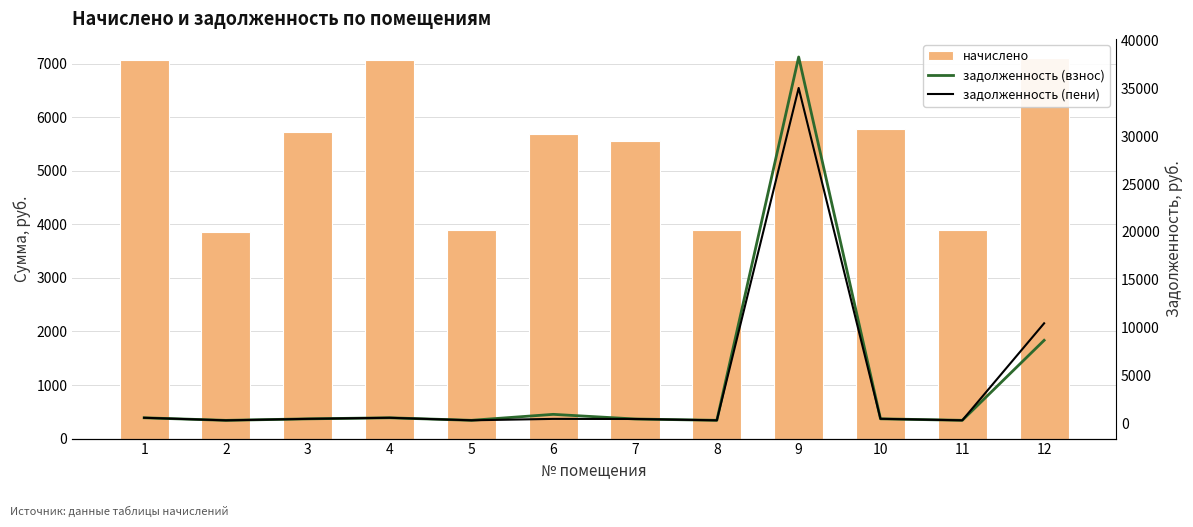

Reading left to right, list all the values displayed in this chart.

начислено: 1=7060.6	2=3849.1	3=5728.2	4=7060.6	5=3894.7	6=5682.6	7=5557.3	8=3894.7	9=7072.0	10=5773.7	11=3894.7	12=7106.2
задолженность (взнос): 1=588.4	2=320.8	3=477.4	4=588.4	5=324.6	6=947.1	7=463.1	8=324.6	9=38257.4	10=481.1	11=324.6	12=8676.8
задолженность (пени): 1=588.4	2=320.8	3=477.4	4=588.4	5=324.6	6=473.6	7=463.1	8=324.6	9=35025.4	10=481.1	11=324.6	12=10453.3